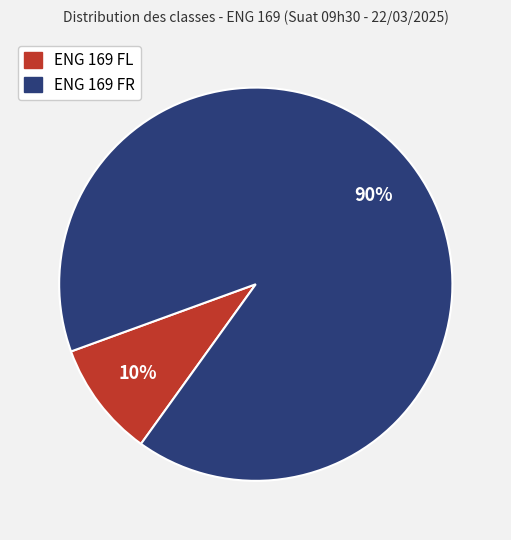

Is it true that ENG 169 FR is 99% of the pie?

False